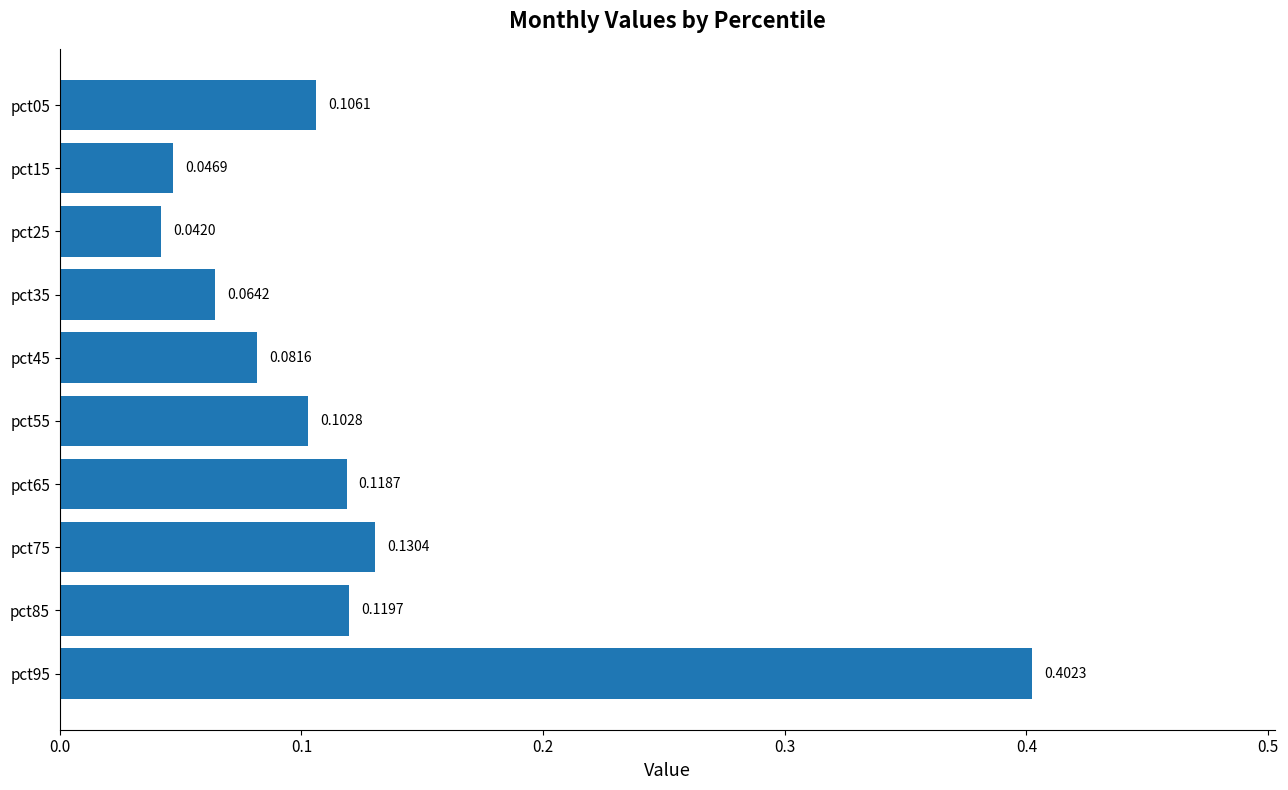

Where is the data nearest to the value 0?

pct25